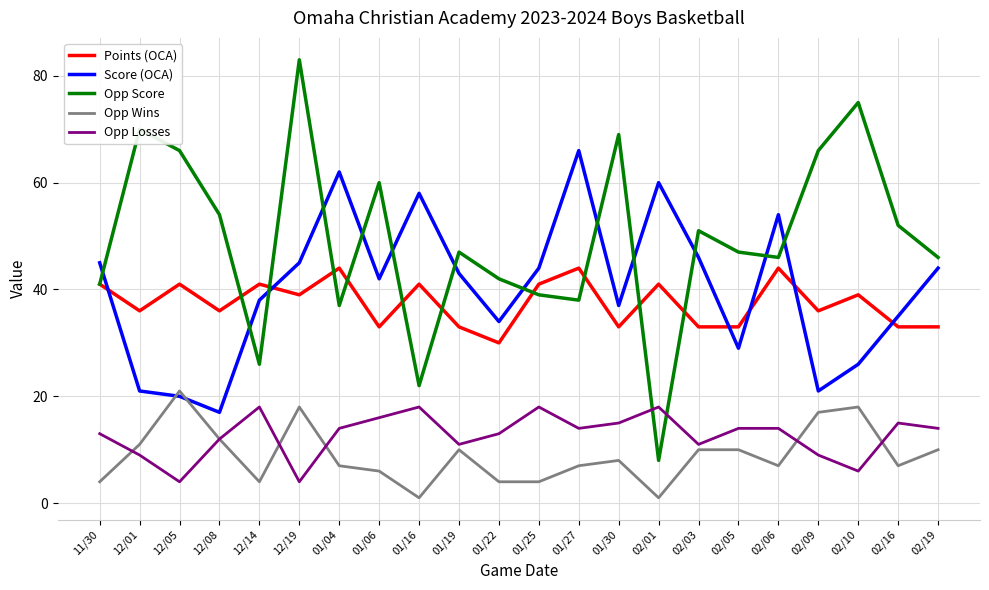

Rank the series by their maximum value, from highest to lowest.

Opp Score, Score (OCA), Points (OCA), Opp Wins, Opp Losses